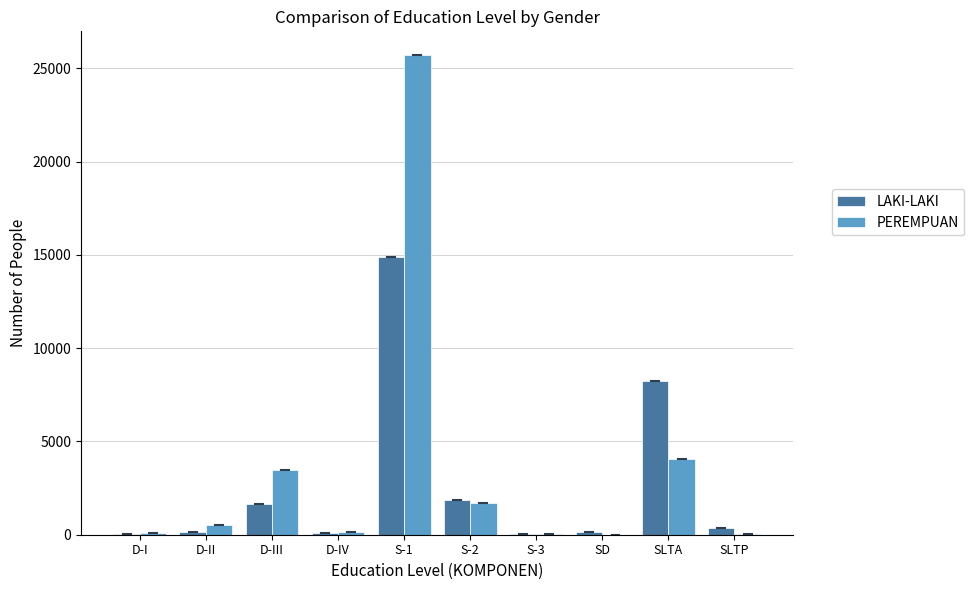

Where is LAKI-LAKI nearest to the value 7459?

SLTA